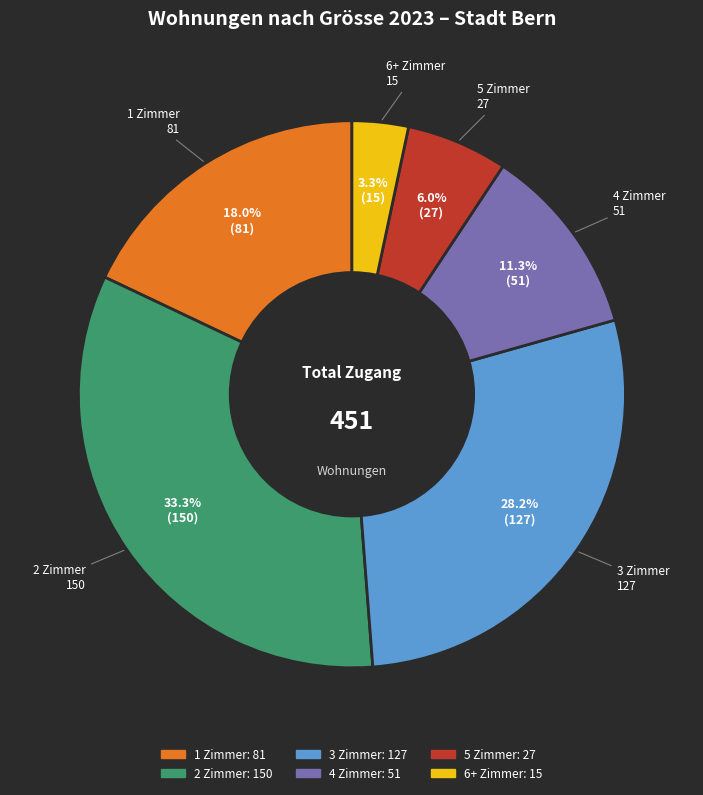

What is the total percentage of 1 Zimmer and 4 Zimmer?

29.3%